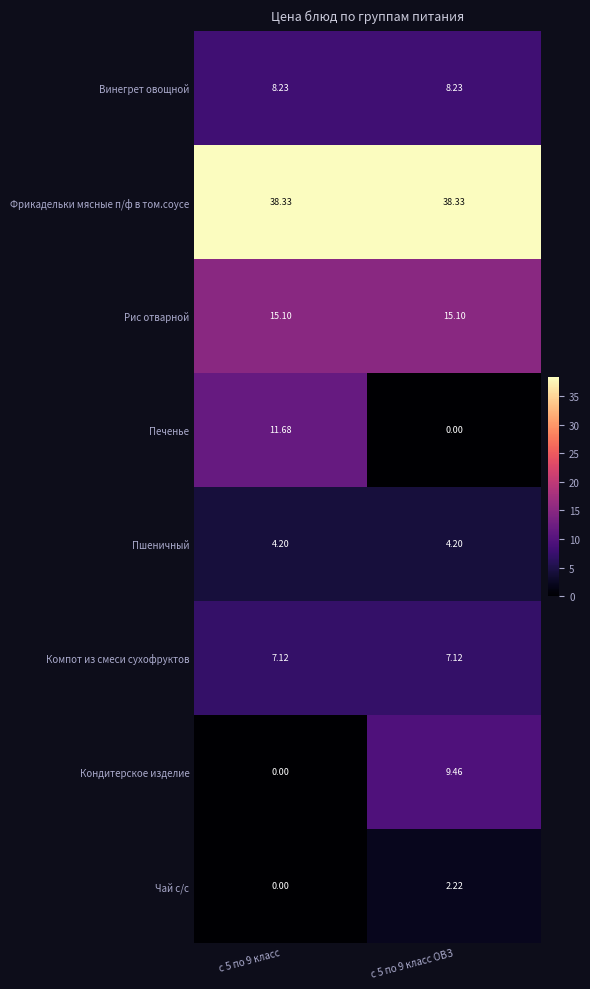

At с 5 по 9 класс ОВЗ, list the series in order from smallest to largest.

Печенье, Чай с/с, Пшеничный, Компот из смеси сухофруктов, Винегрет овощной, Кондитерское изделие, Рис отварной, Фрикадельки мясные п/ф в том.соусе